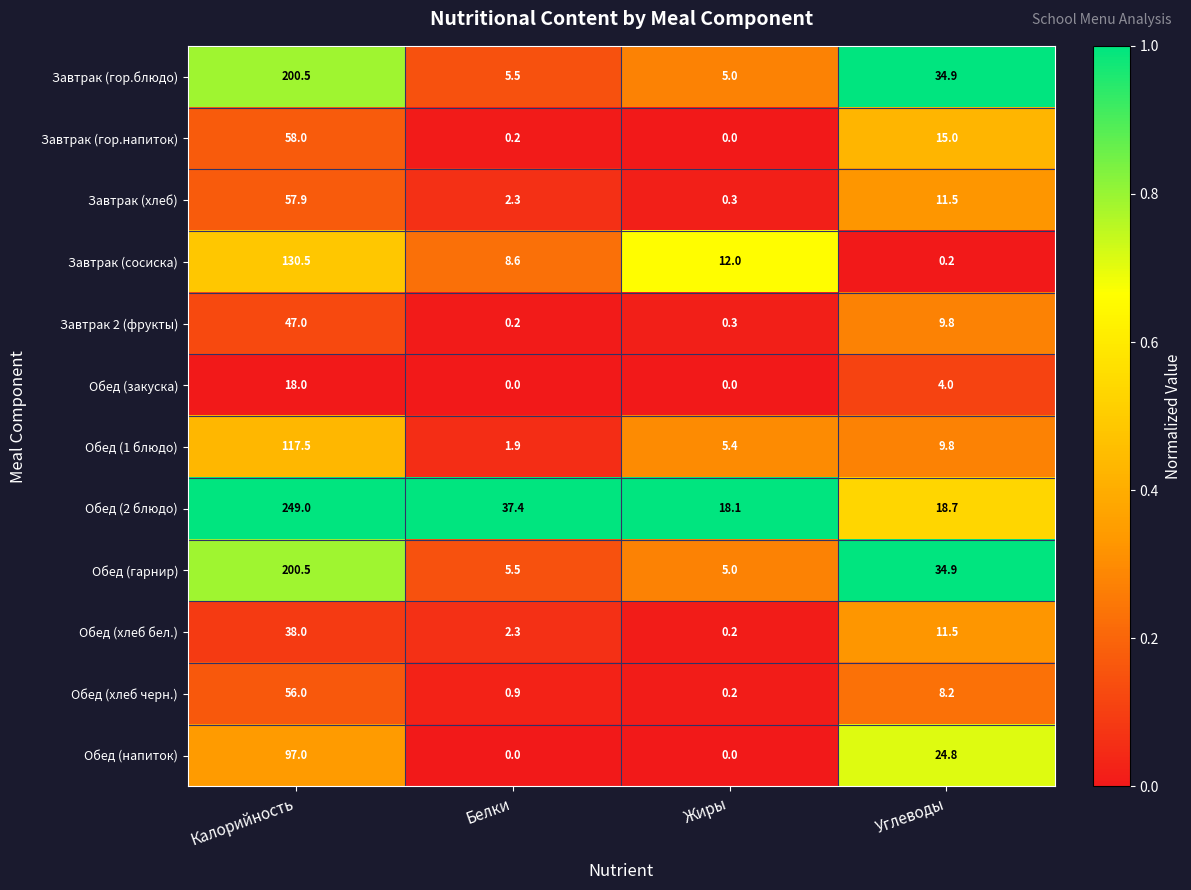

What is the difference between the Обед (напиток) values at Калорийность and Жиры?

97.0